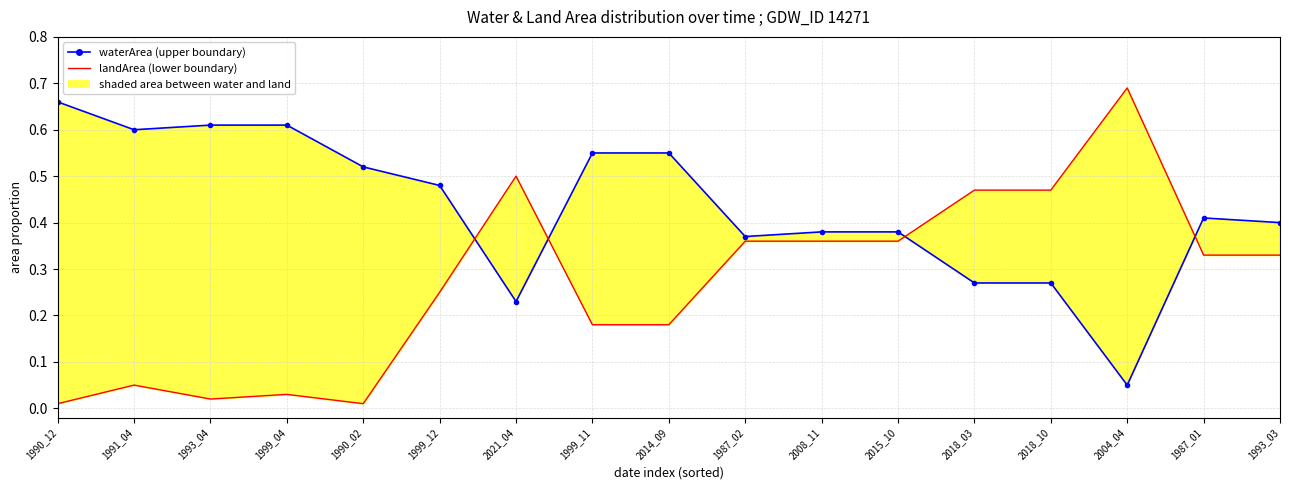

What is the label of the 17th point from the left?

1993_03